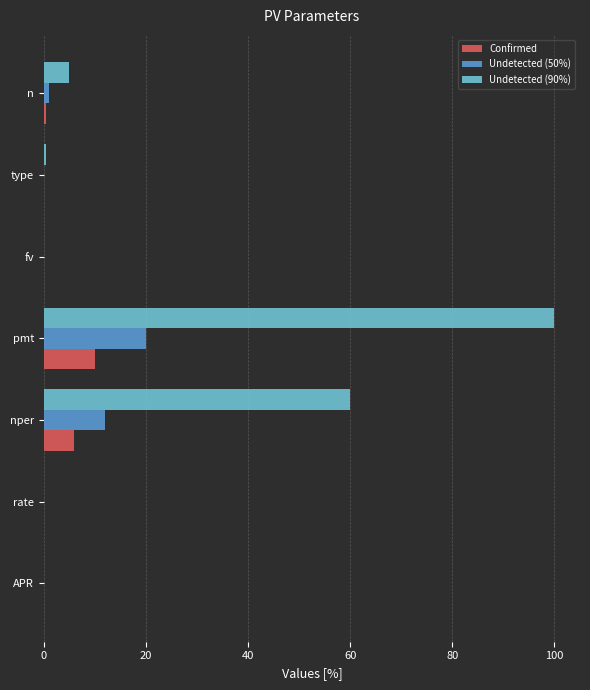

True or false: Undetected (90%) has a value of 174.9 at pmt.

False